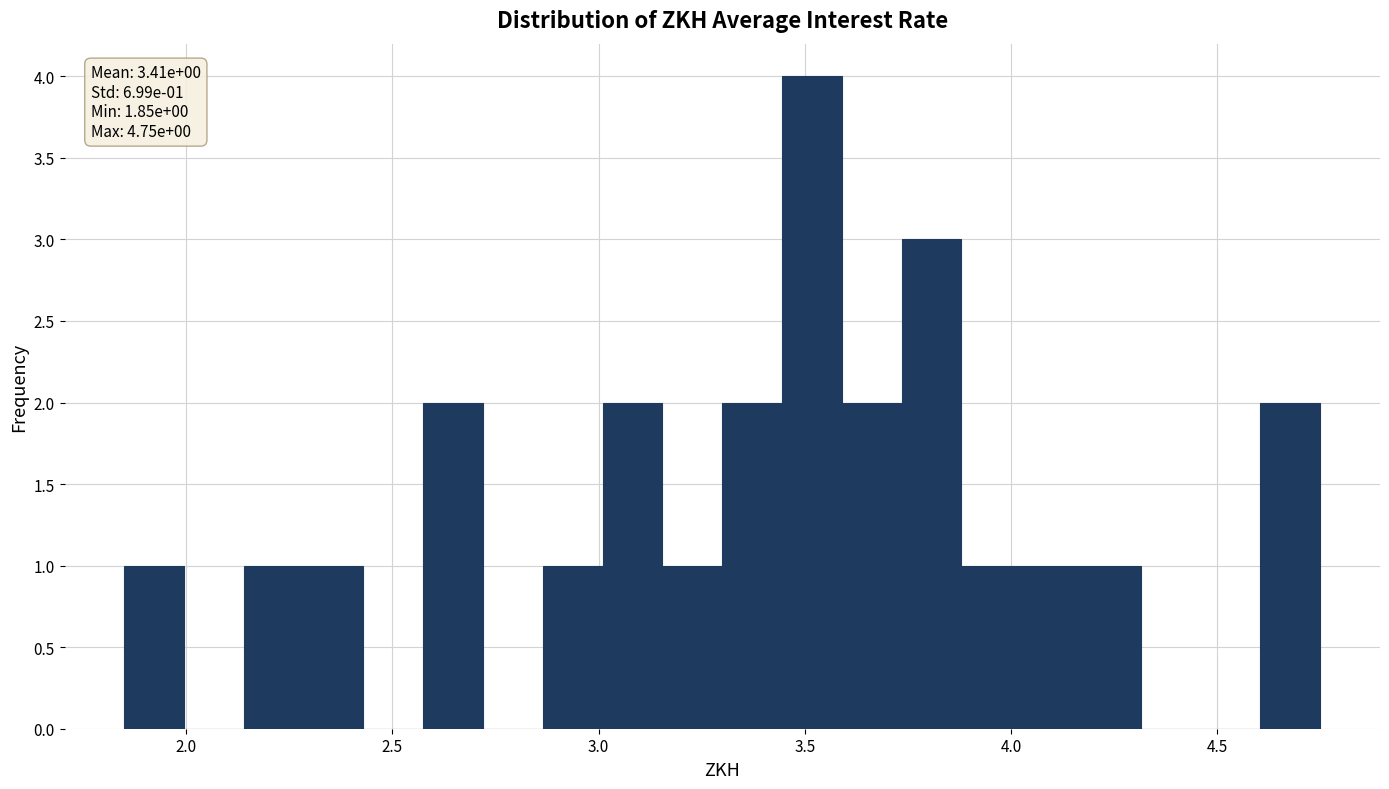

Around what value on the x-axis is the tallest bar? Give the approximate position of its centre, as read against the axis.

3.50